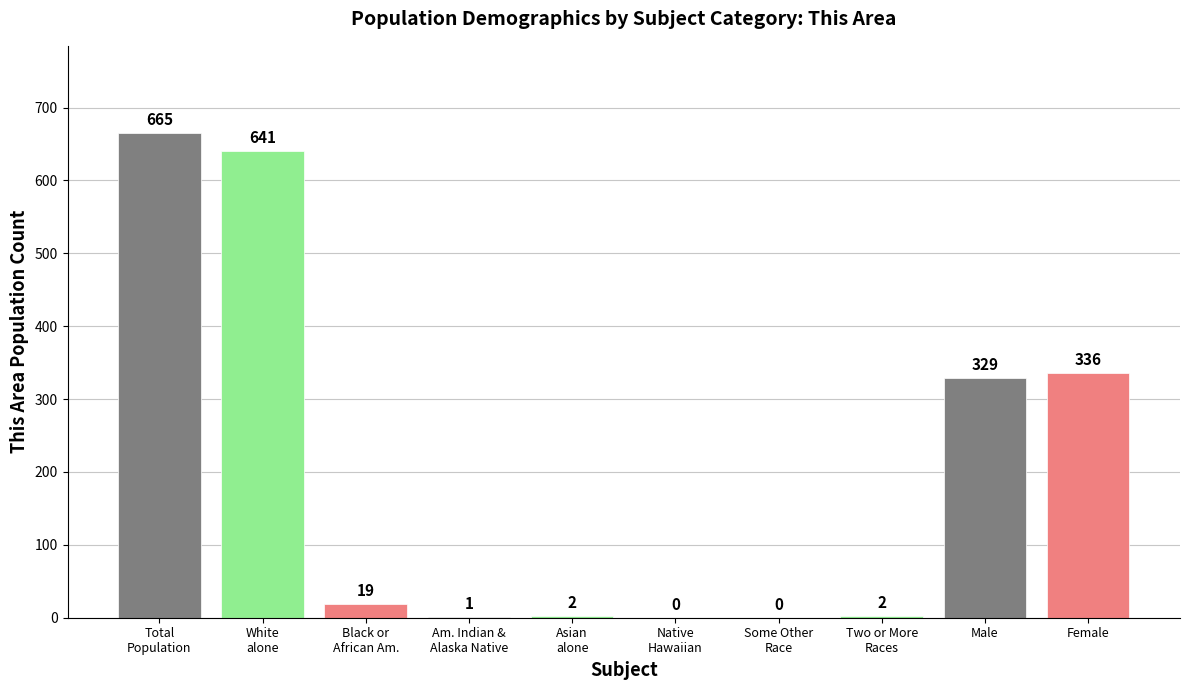

Are the bars horizontal?

No